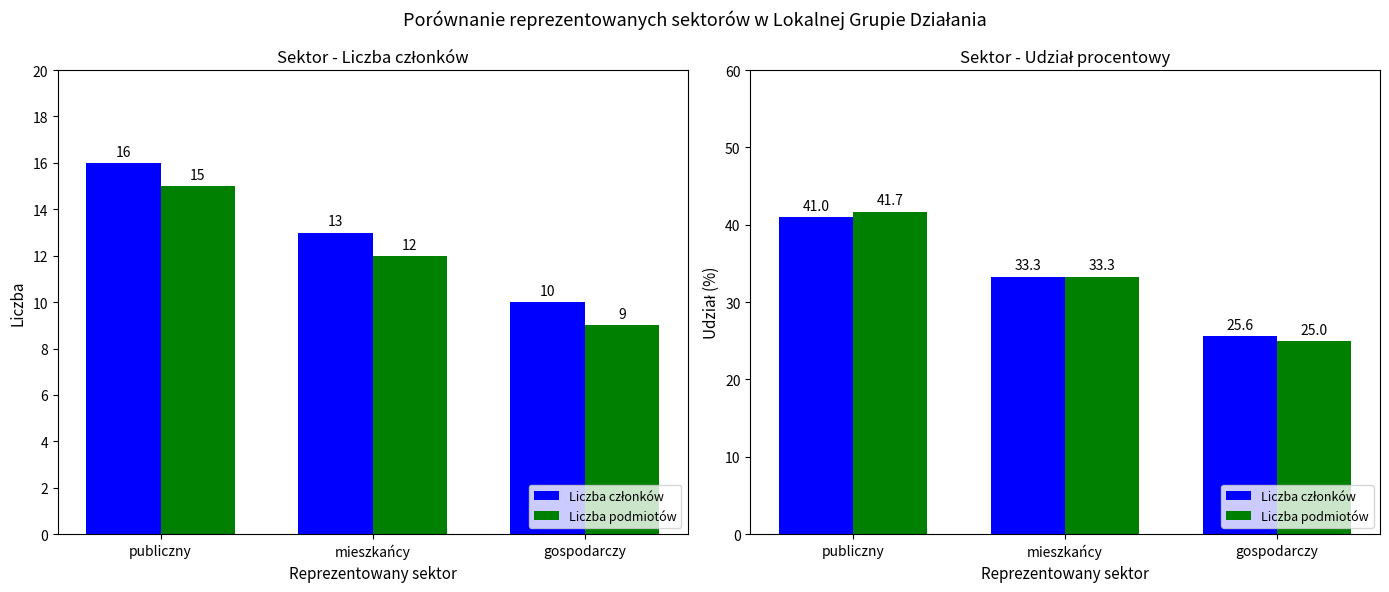

Are the bars horizontal?

No